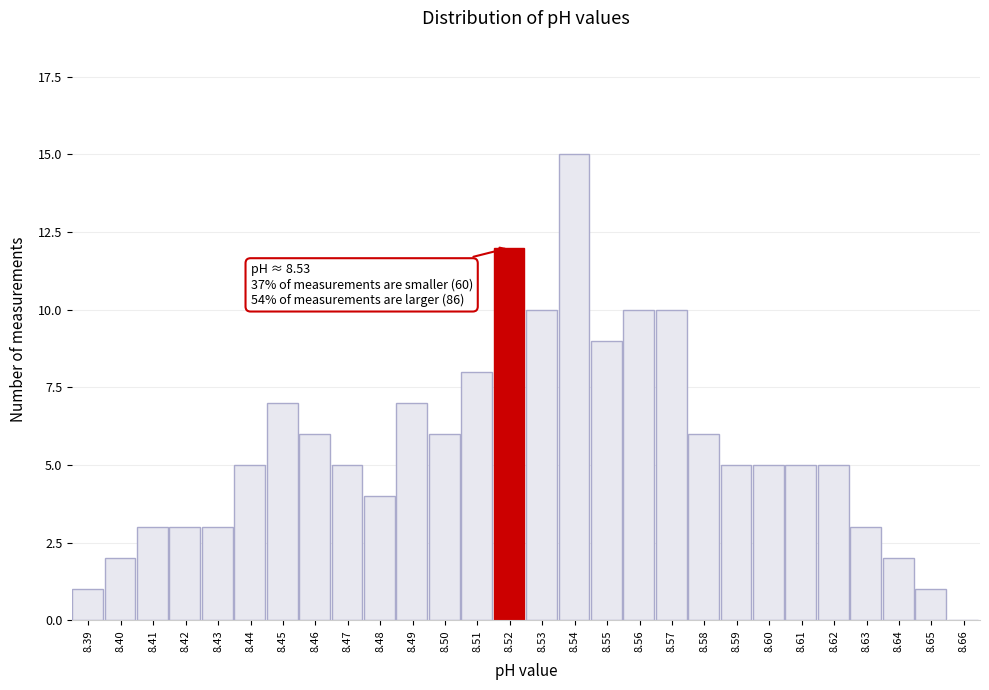

Reading left to right, transcribe all the data shown in this chart.

8.39=1	8.40=2	8.41=3	8.42=3	8.43=3	8.44=5	8.45=7	8.46=6	8.47=5	8.48=4	8.49=7	8.50=6	8.51=8	8.52=12	8.53=10	8.54=15	8.55=9	8.56=10	8.57=10	8.58=6	8.59=5	8.60=5	8.61=5	8.62=5	8.63=3	8.64=2	8.65=1	8.66=0